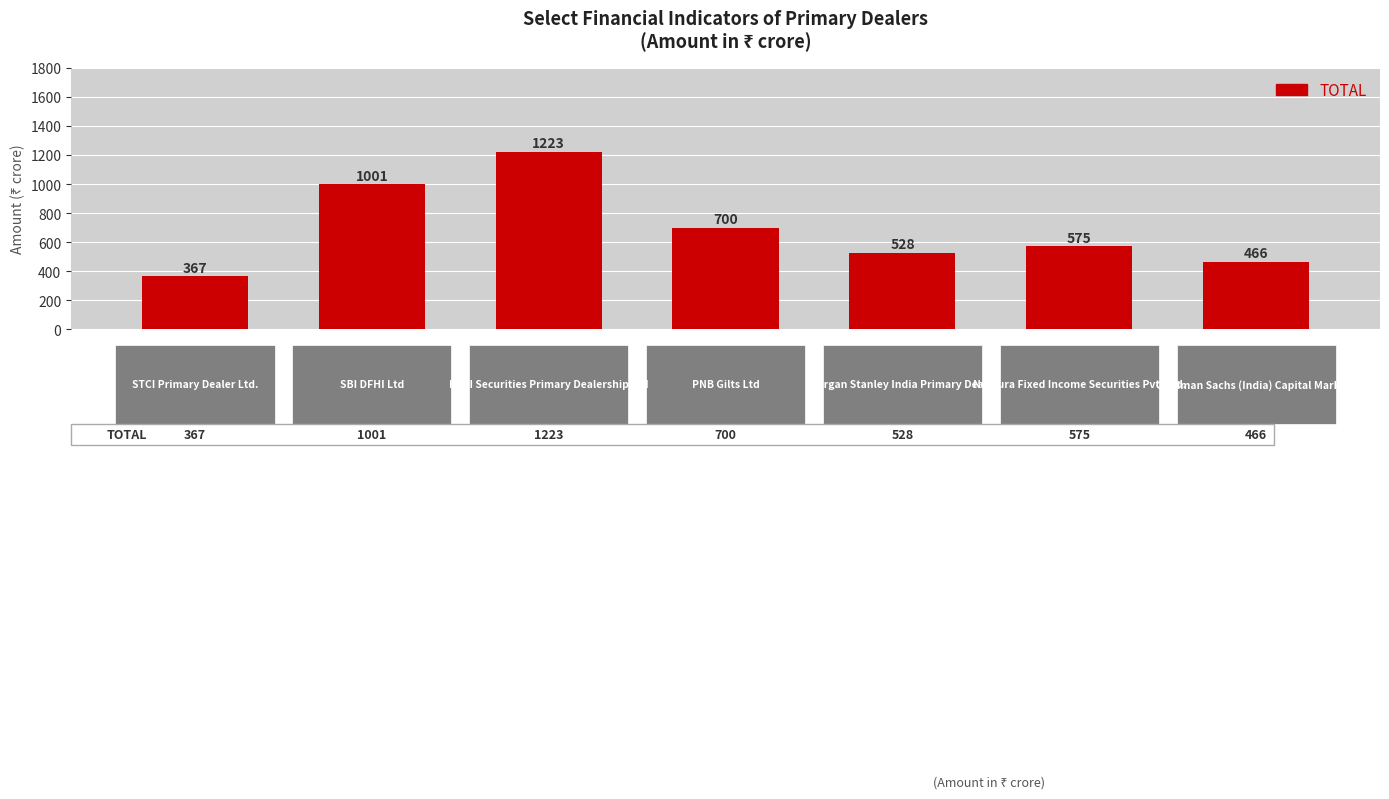

What is the greatest value displayed?

1223